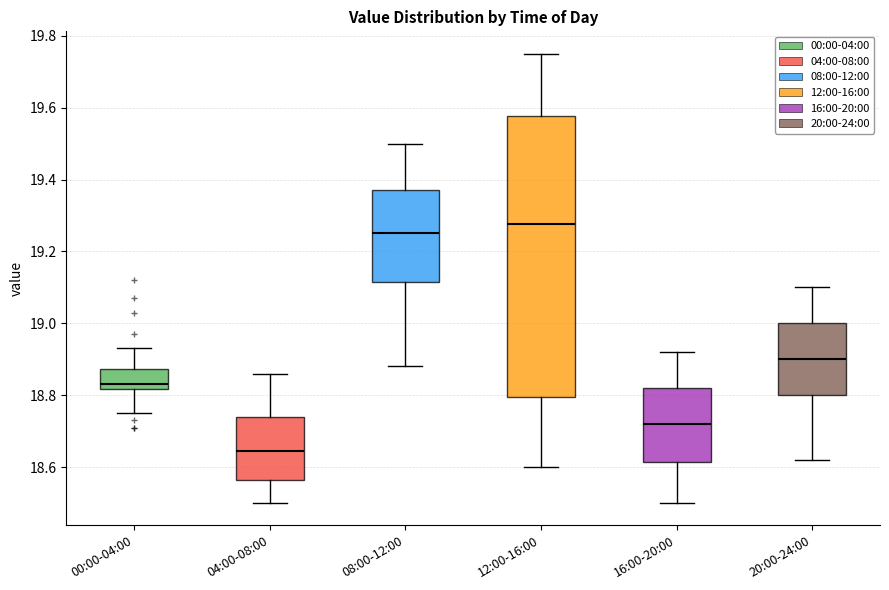

Reading left to right, read every box against the y-axis: the position of its median line, the range the box covers, and the ends of its whiskers. The values are not printed on the chart, so give them approximately, as read against the axis.

00:00-04:00: median 18.84, box 18.82 to 18.88, whiskers 18.76 to 18.94
04:00-08:00: median 18.64, box 18.56 to 18.74, whiskers 18.50 to 18.86
08:00-12:00: median 19.26, box 19.12 to 19.38, whiskers 18.88 to 19.50
12:00-16:00: median 19.28, box 18.80 to 19.58, whiskers 18.60 to 19.76
16:00-20:00: median 18.72, box 18.62 to 18.82, whiskers 18.50 to 18.92
20:00-24:00: median 18.90, box 18.80 to 19.00, whiskers 18.62 to 19.10